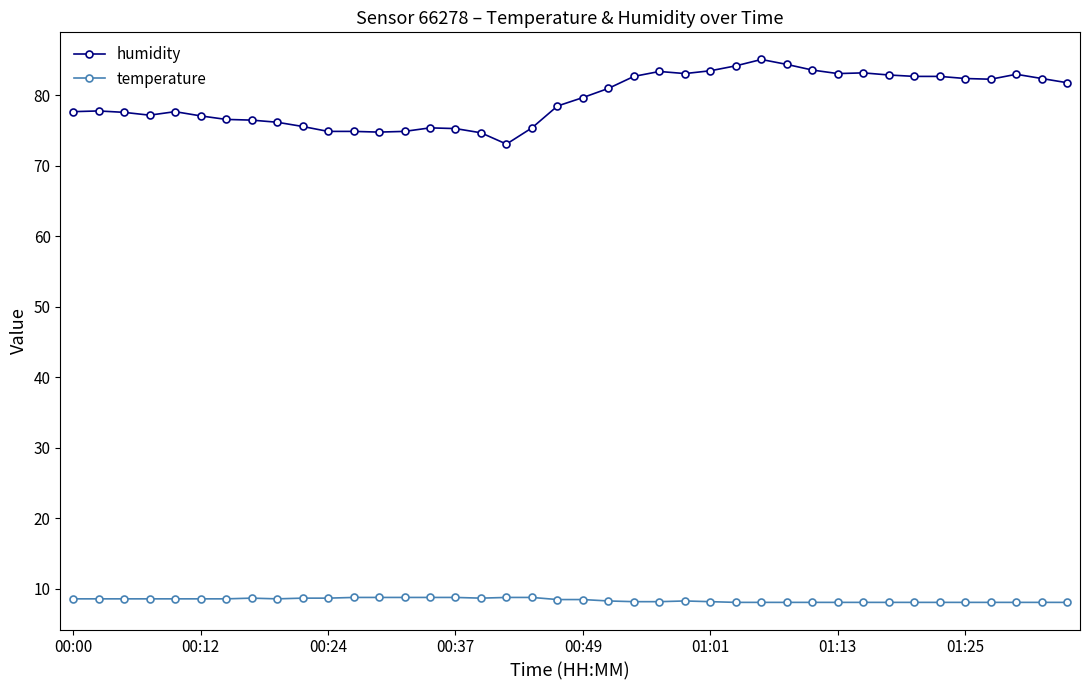

What is the value of the humidity point at the 39th from the left?

82.4